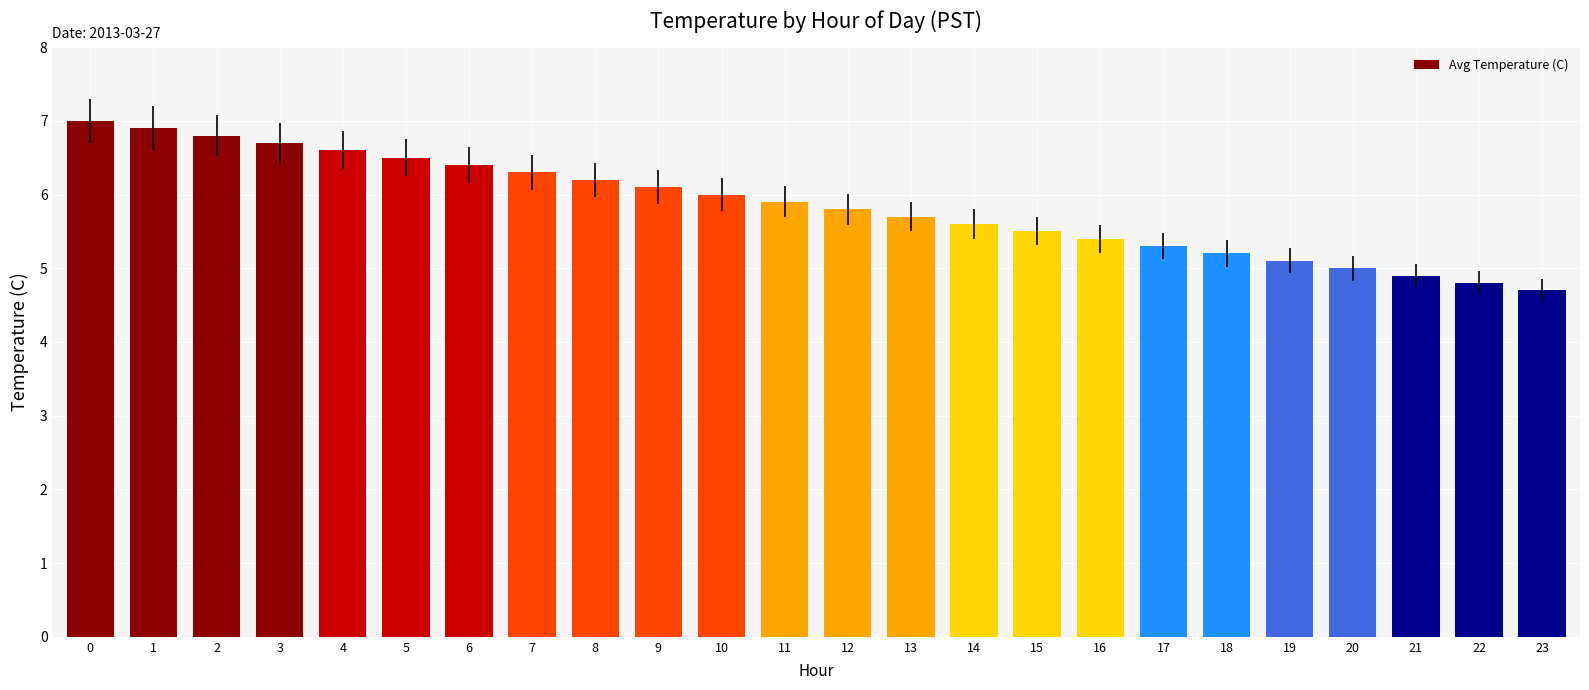

What is the minimum value shown in the chart?

4.7